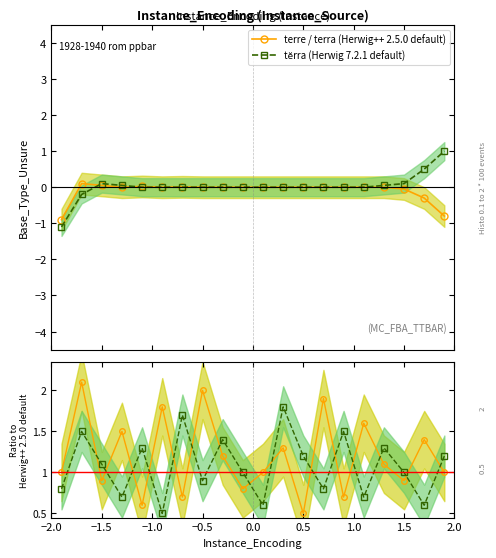

Is the value of terre / terra (Herwig++ 2.5.0 default) at 18 greater than the value of tĕrra (Herwig 7.2.1 default) at 19?

Yes